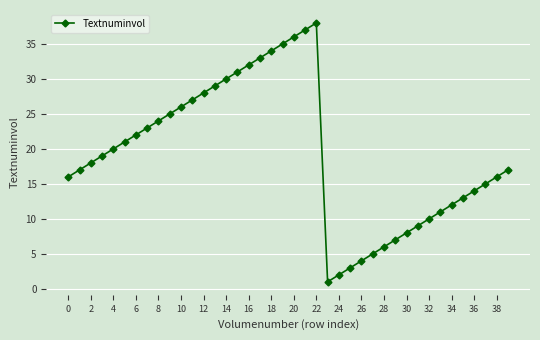

How many interior local valleys (lower than both neighbors) does the data have?

1